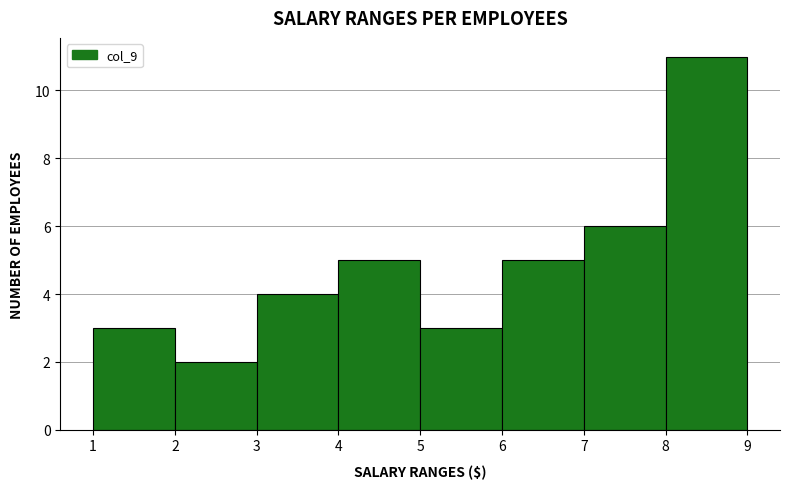

Reading left to right, transcribe this chart: for each bar, give the range it covers on the x-axis and its height. The values are not printed on the chart, so give them approximately, as read against the axis.

1 to 2: 3
2 to 3: 2
3 to 4: 4
4 to 5: 5
5 to 6: 3
6 to 7: 5
7 to 8: 6
8 to 9: 11